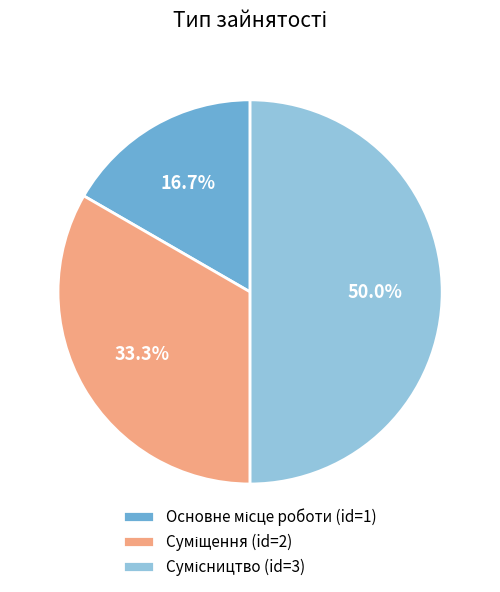

What is the total percentage of Основне місце роботи and Суміщення?

50.0%